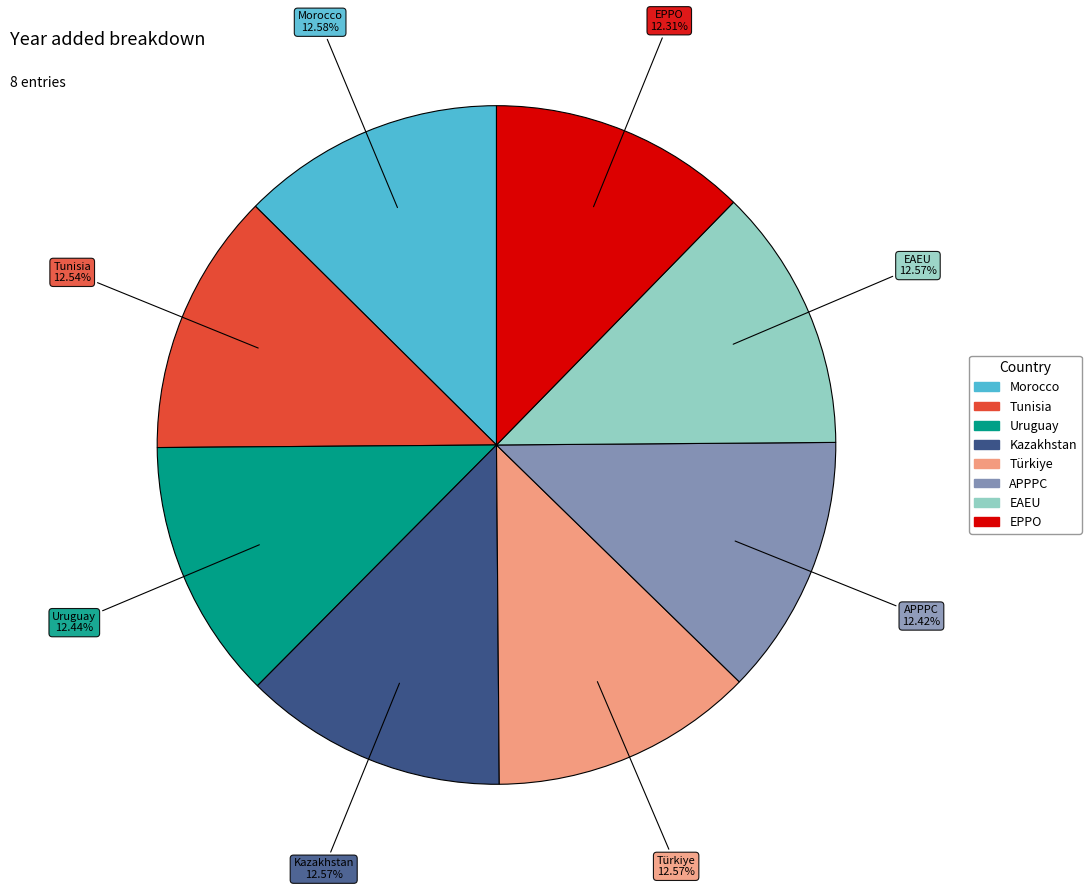

Does Morocco account for over 50% of the chart?

No